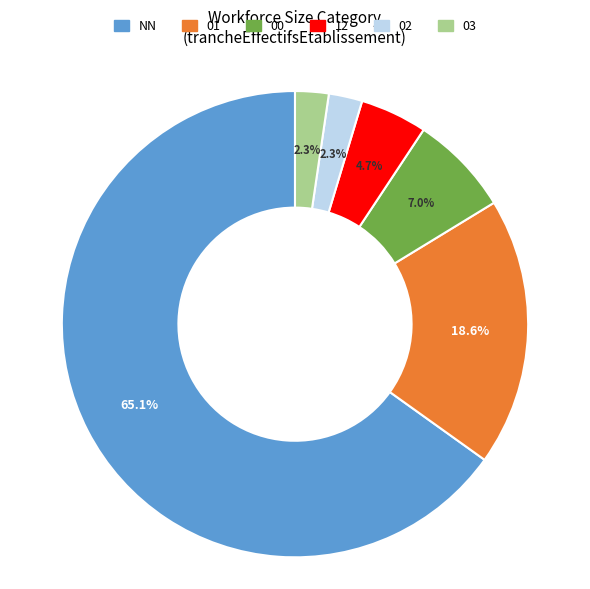

Does 02 represent more than half of the total?

No